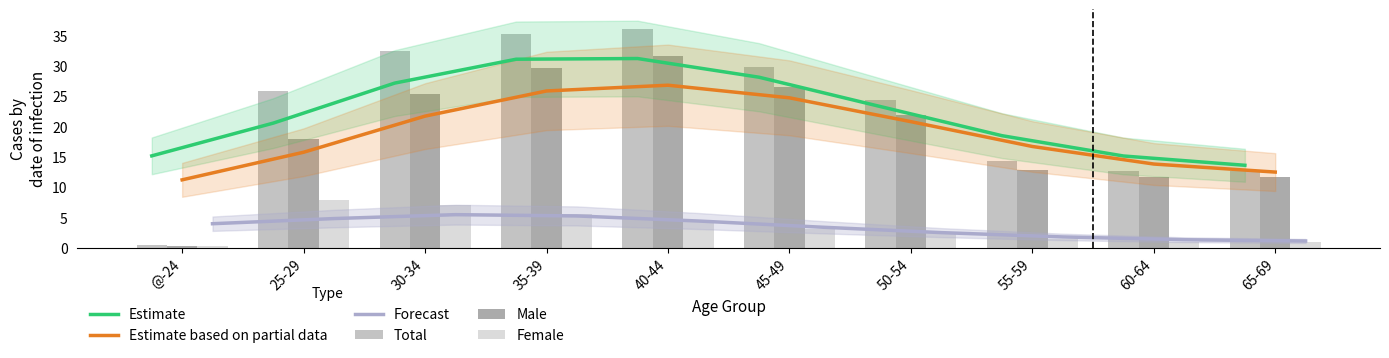

What position from the left is 25-29?

2